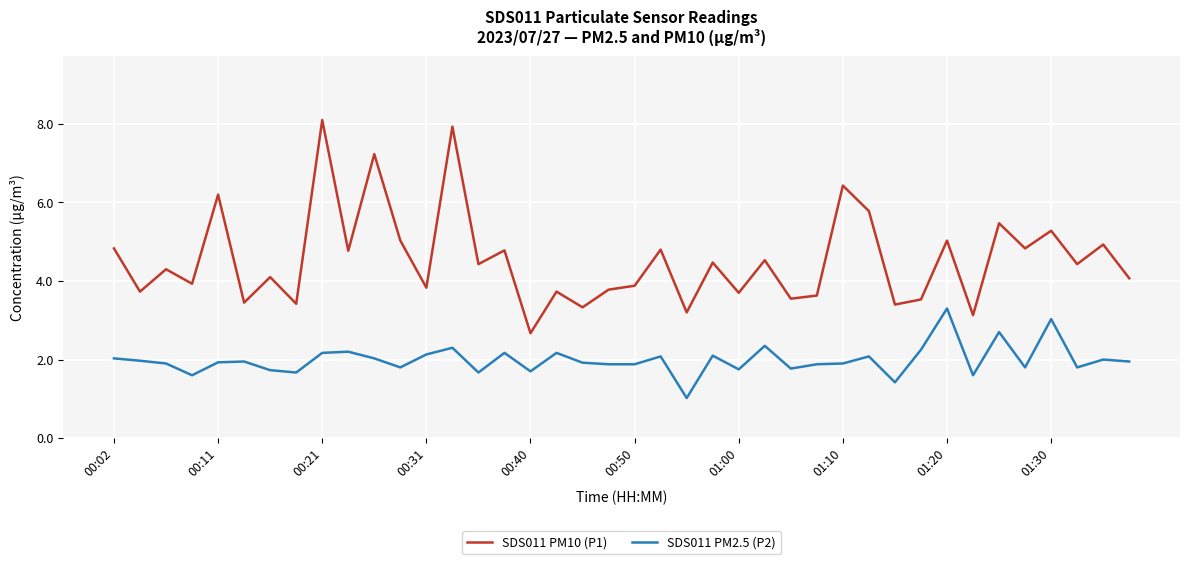

Does the chart display data point markers on the line(s)?

No